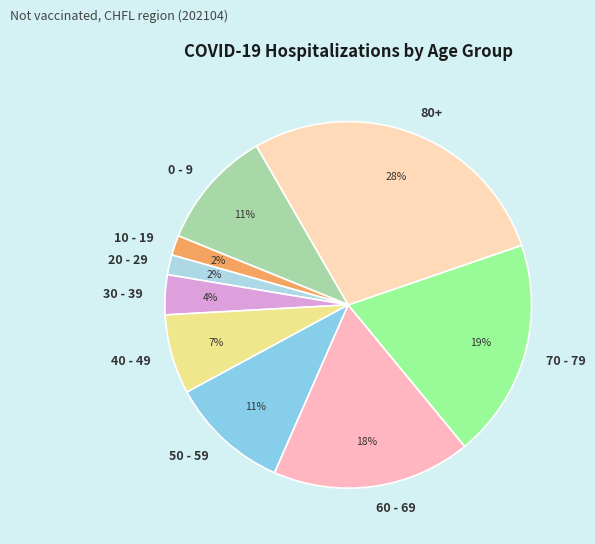

Between 20 - 29 and 80+, which is larger?

80+